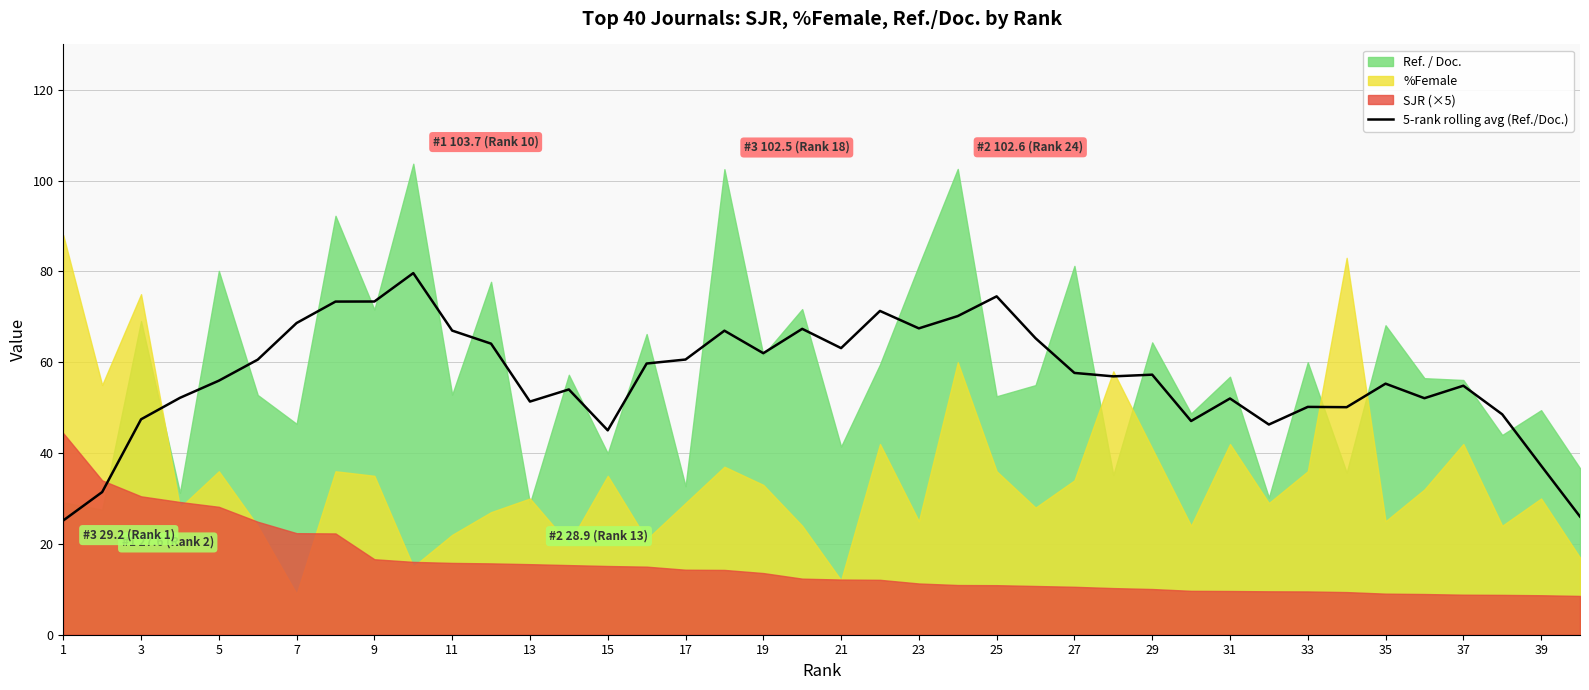

Is it true that 5-rank rolling avg (Ref./Doc.) equals 62.0 at 19?

True